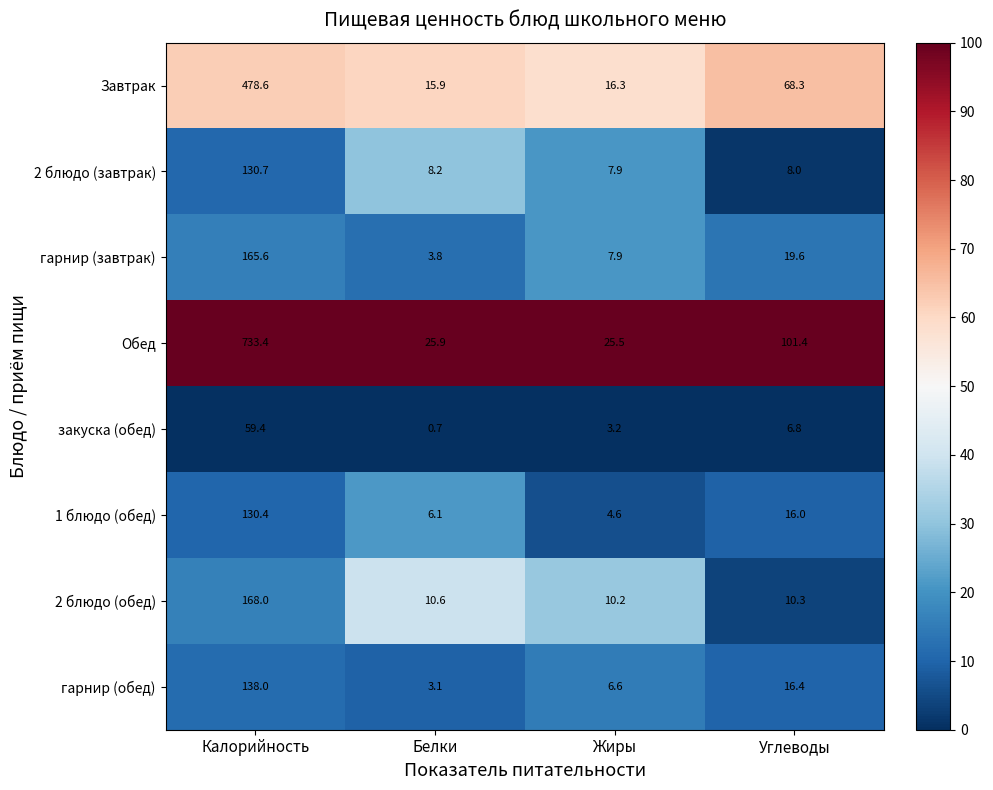

What is the total value across all series at Калорийность?

2004.1